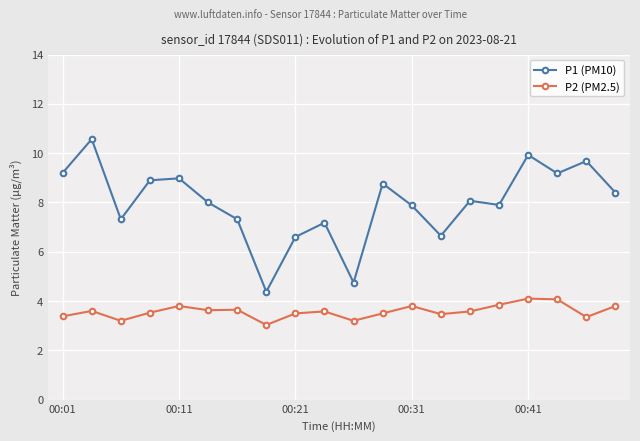

Which series has the largest range (max minus min)?

P1 (PM10)